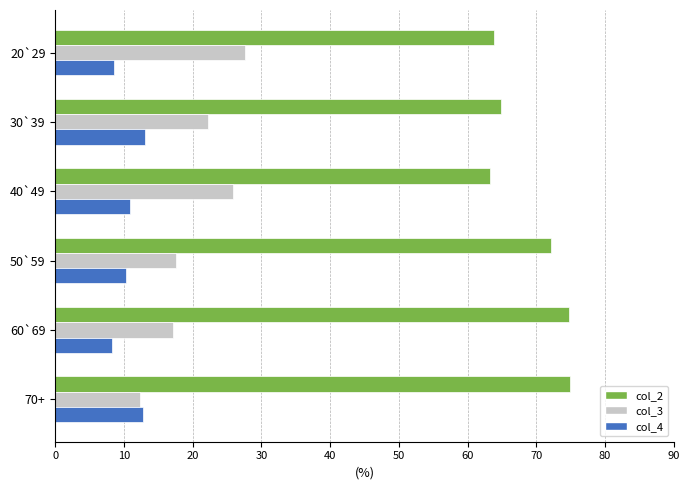

List the series in order of their peak value, highest first.

col_2, col_3, col_4